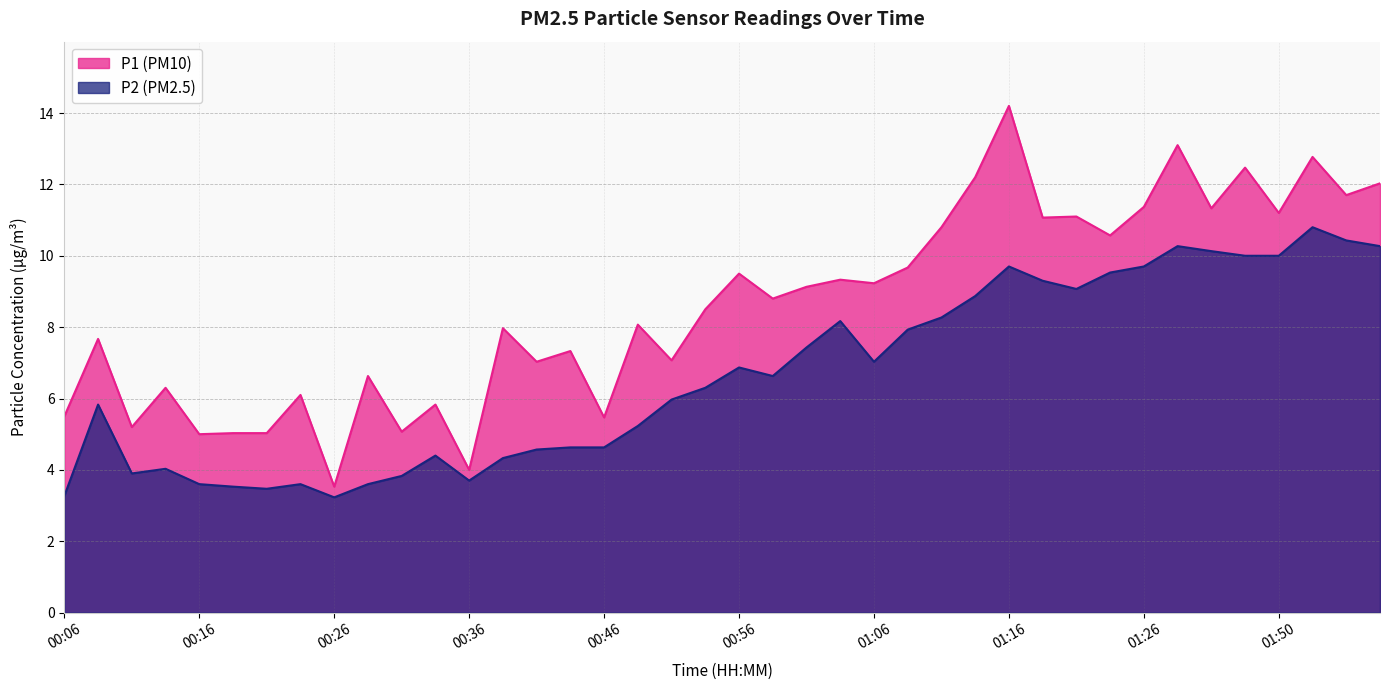

Does the chart have visible grid lines?

Yes